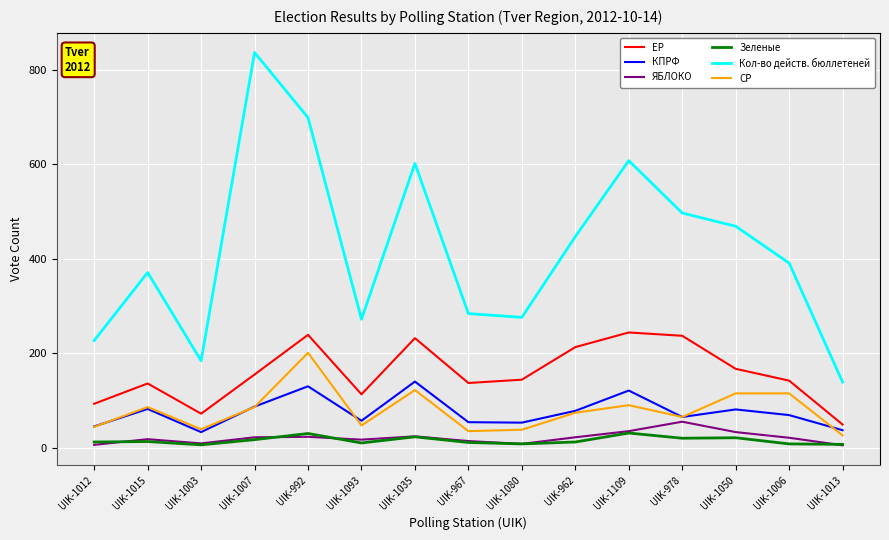

Which series has the largest total across all categories?

Кол-во действ. бюллетеней